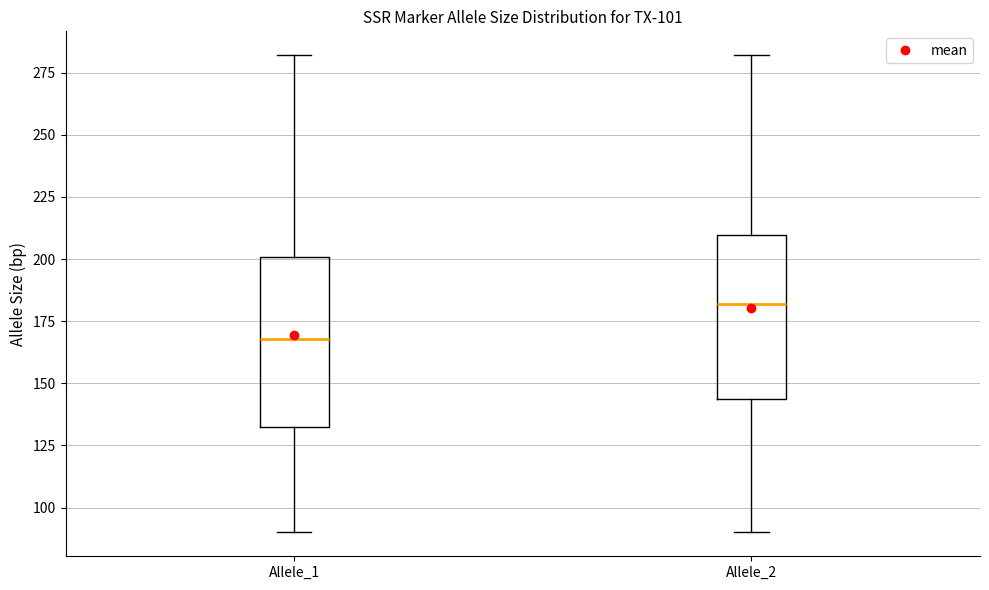

Reading left to right, read every box against the y-axis: the position of its median line, the range the box covers, and the ends of its whiskers. The values are not printed on the chart, so give them approximately, as read against the axis.

Allele_1: median 170, box 135 to 200, whiskers 90 to 280
Allele_2: median 180, box 145 to 210, whiskers 90 to 280